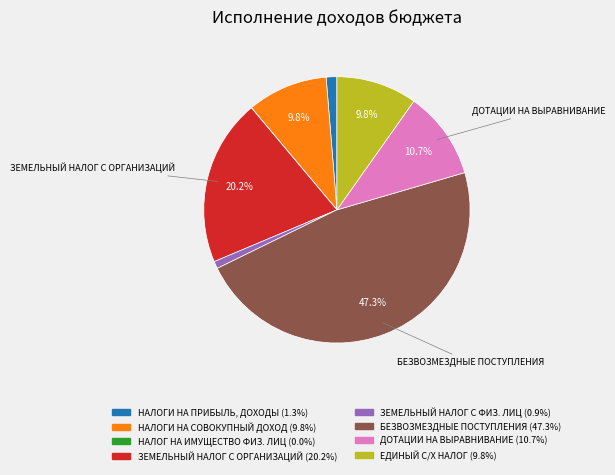

Does any single category account for the majority?

No